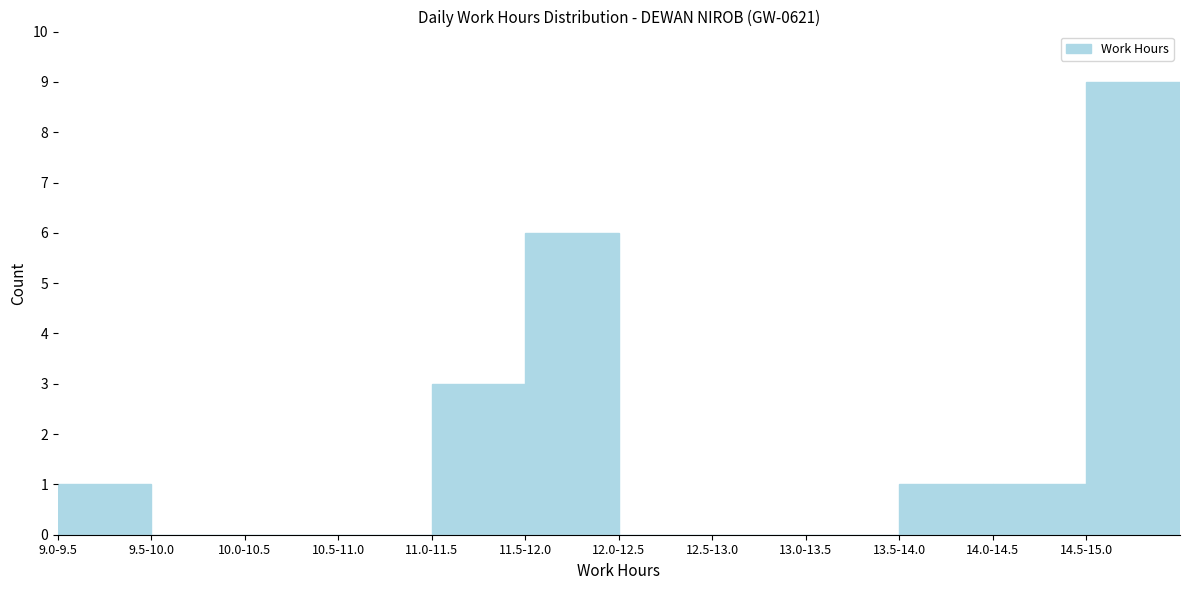

Reading right to left, what are all the values shown in this chart?

14.5-15.0=9	14.0-14.5=1	13.5-14.0=1	13.0-13.5=0	12.5-13.0=0	12.0-12.5=0	11.5-12.0=6	11.0-11.5=3	10.5-11.0=0	10.0-10.5=0	9.5-10.0=0	9.0-9.5=1